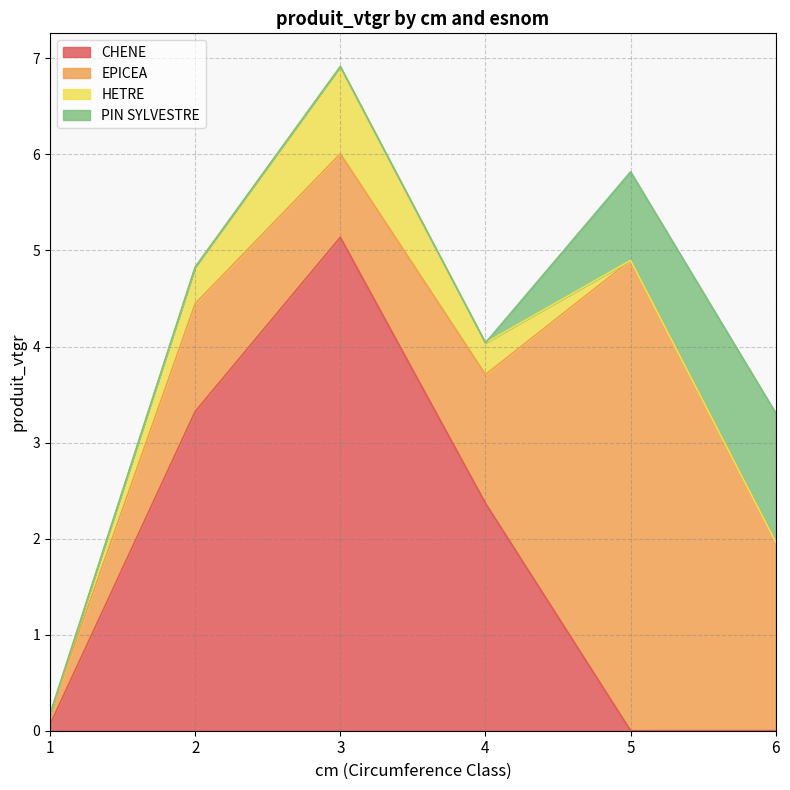

Reading right to left, list all the values displayed in this chart.

CHENE: 6=0.0	5=0.0	4=2.4	3=5.1	2=3.3	1=0.1
EPICEA: 6=2.0	5=4.9	4=1.3	3=0.9	2=1.1	1=0.1
HETRE: 6=0.0	5=0.0	4=0.3	3=0.9	2=0.4	1=0.0
PIN SYLVESTRE: 6=1.3	5=0.9	4=0.0	3=0.0	2=0.0	1=0.0